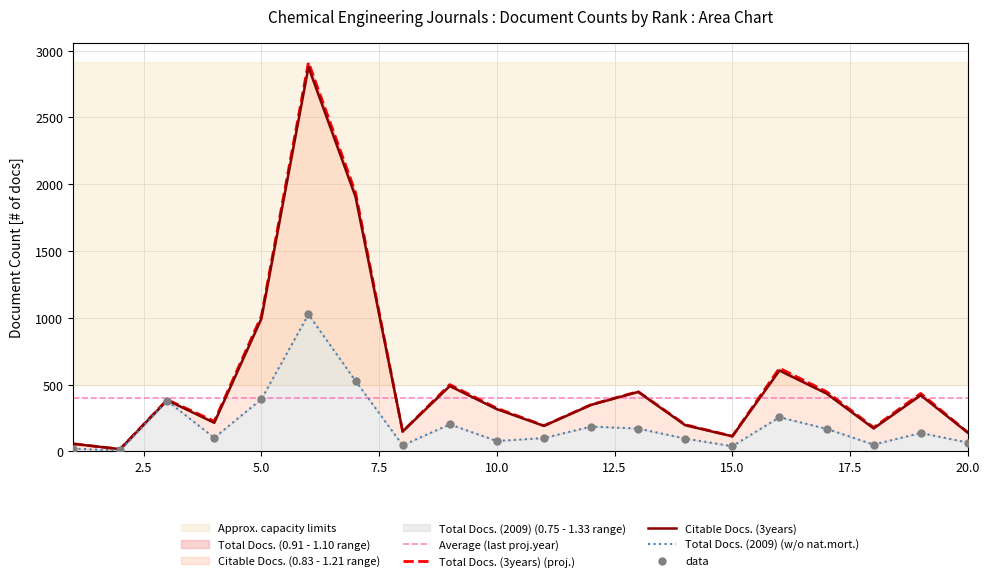

Which series has the largest total across all categories?

Total Docs. (3years)